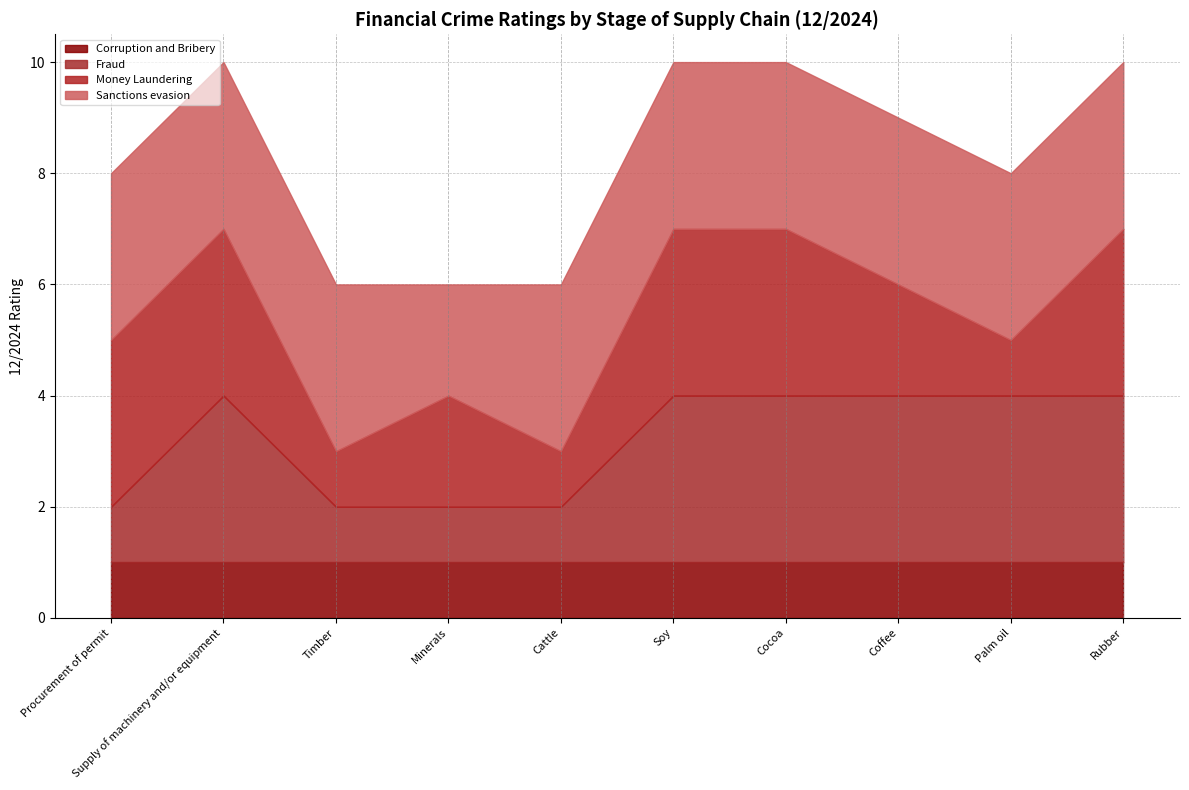

Reading left to right, list all the values displayed in this chart.

Corruption and Bribery: 1	1	1	1	1	1	1	1	1	1
Fraud: 1	3	1	1	1	3	3	3	3	3
Money Laundering: 3	3	1	2	1	3	3	2	1	3
Sanctions evasion: 3	3	3	2	3	3	3	3	3	3